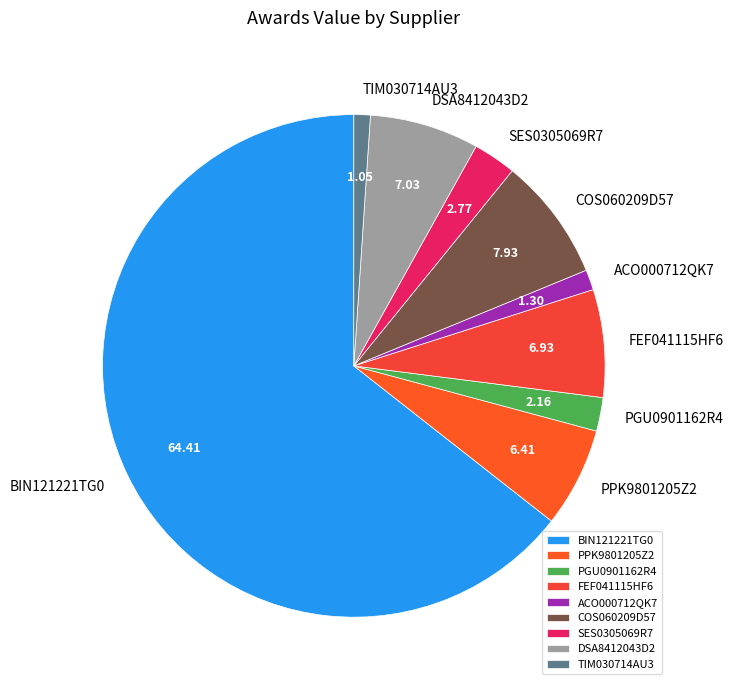

Approximately how many times larger is the value at PPK9801205Z2 compared to SES0305069R7?

2.3